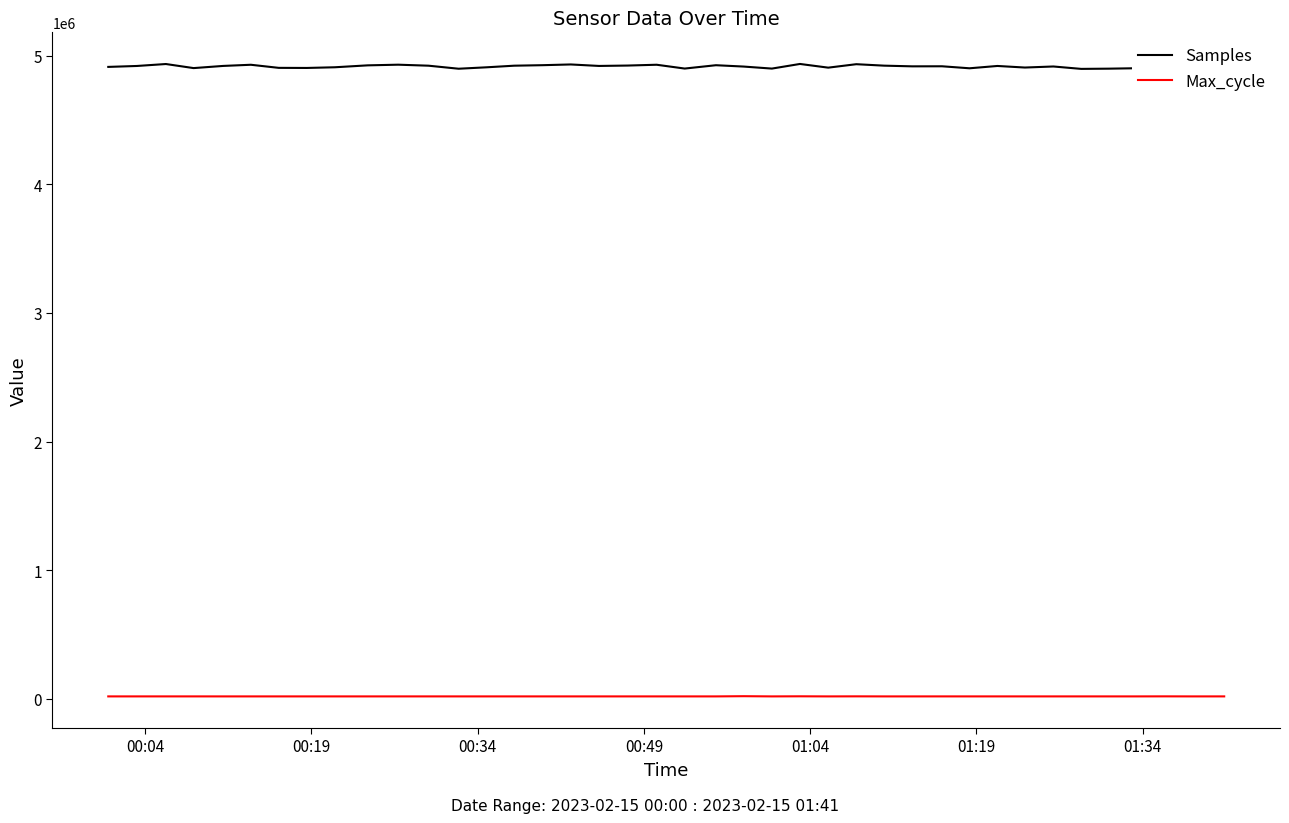

What is the sum of all Samples values?

196591190